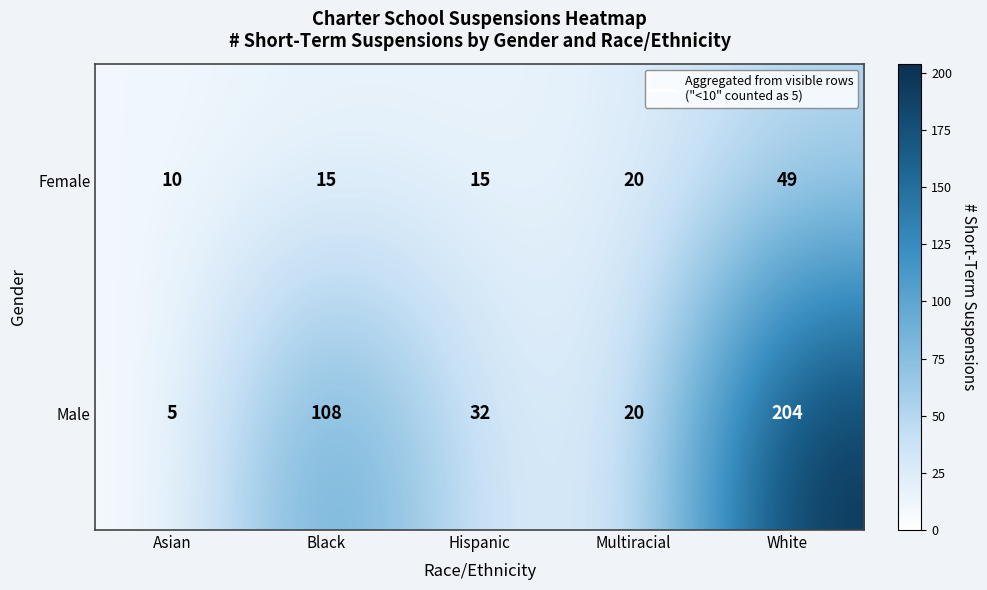

At which category is the sum across all series the highest?

White